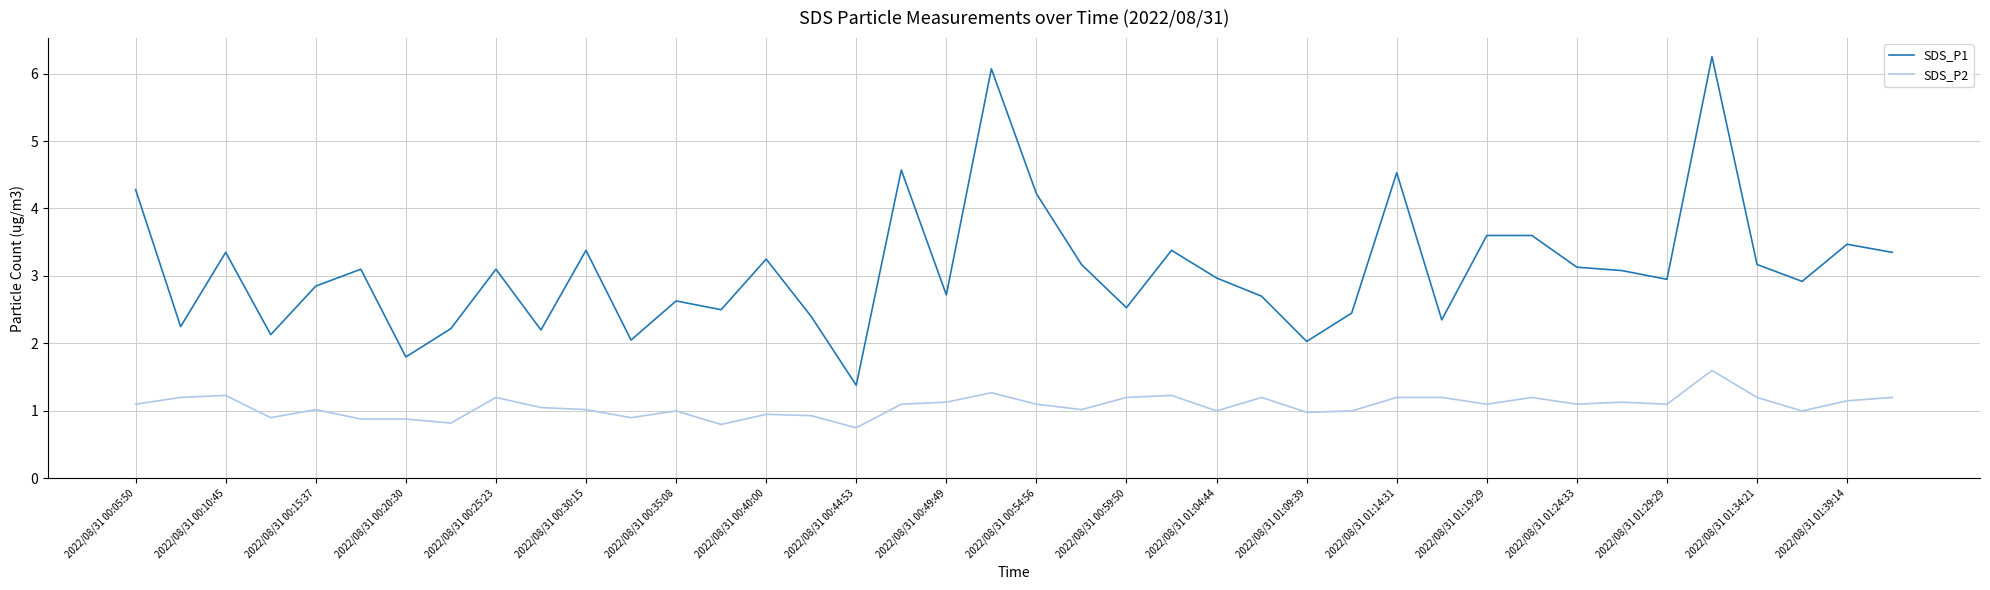

What is the smallest value displayed?

0.8